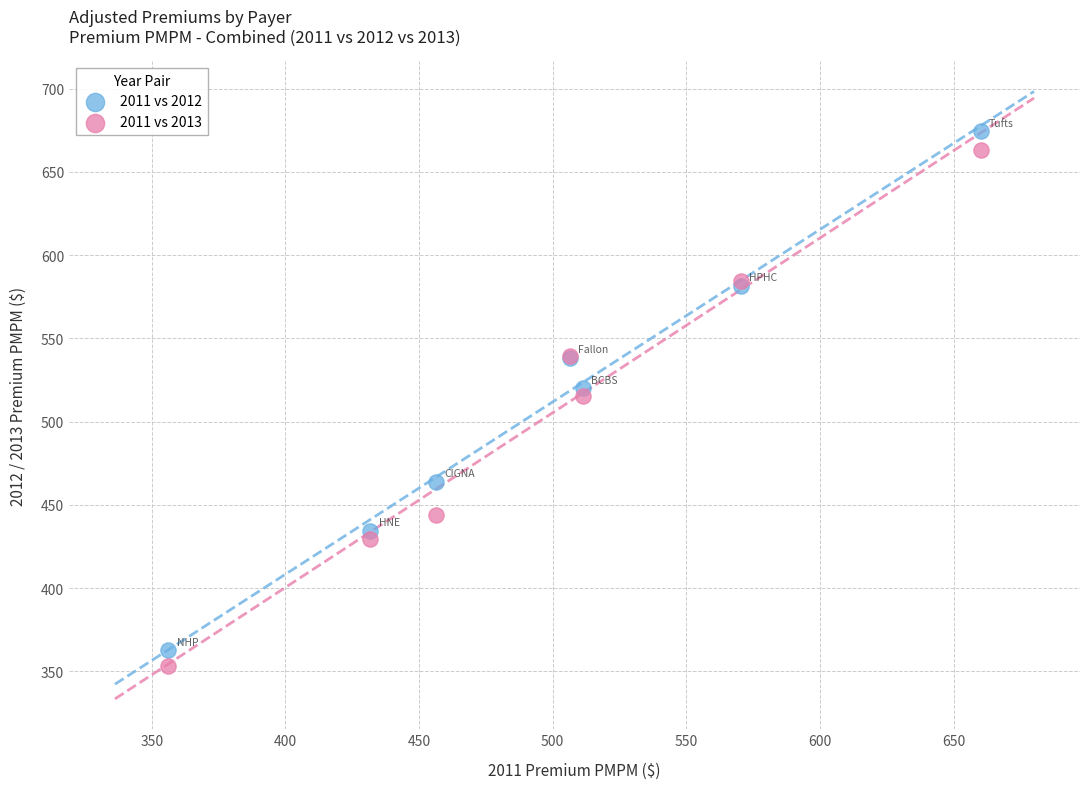

In the 2011 vs 2013 series, what Y value is closest to 508?

515.4